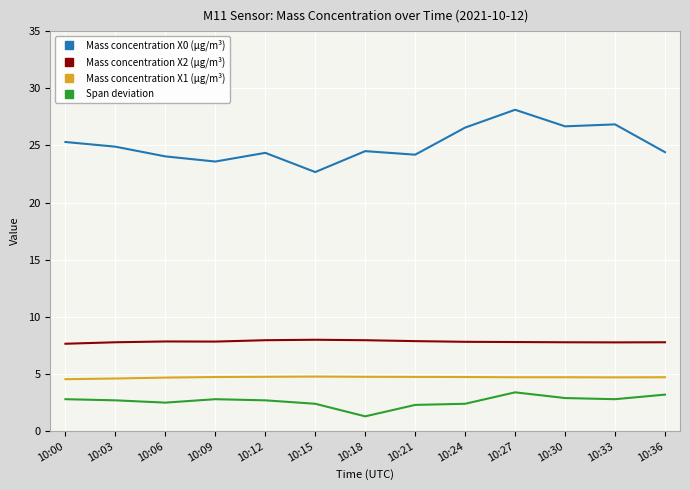

What is the difference between the maximum and second lowest values in the Mass concentration X1 (μg/m³) series?

0.2